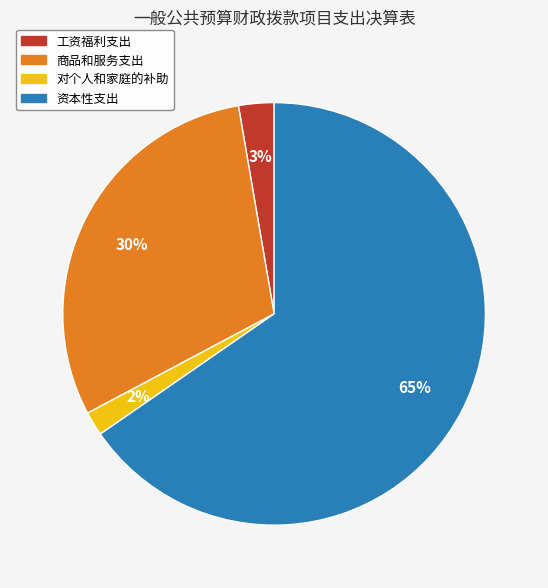

How many segments does this pie chart have?

4